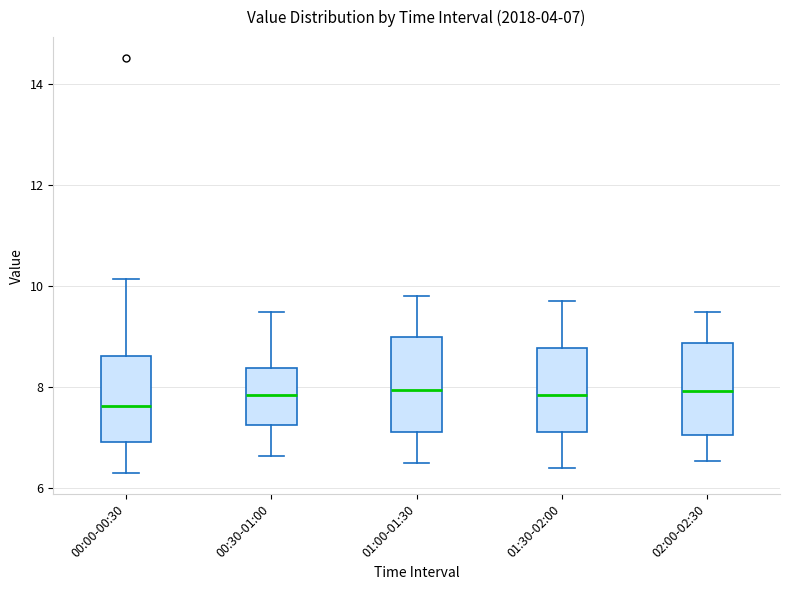

Which box's median line is the lowest?

00:00-00:30